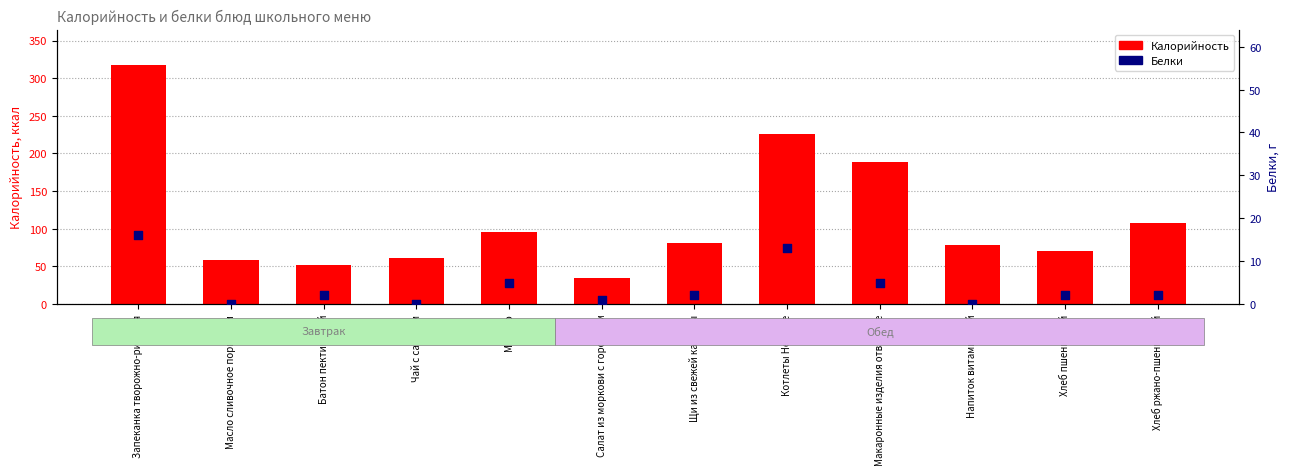

Which series contains the lowest Y value?

Белки